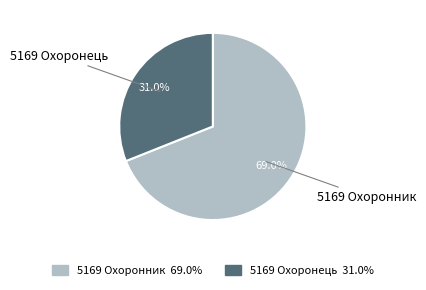

To the nearest percent, what percentage of the pie is 5169 Охоронник?

69%